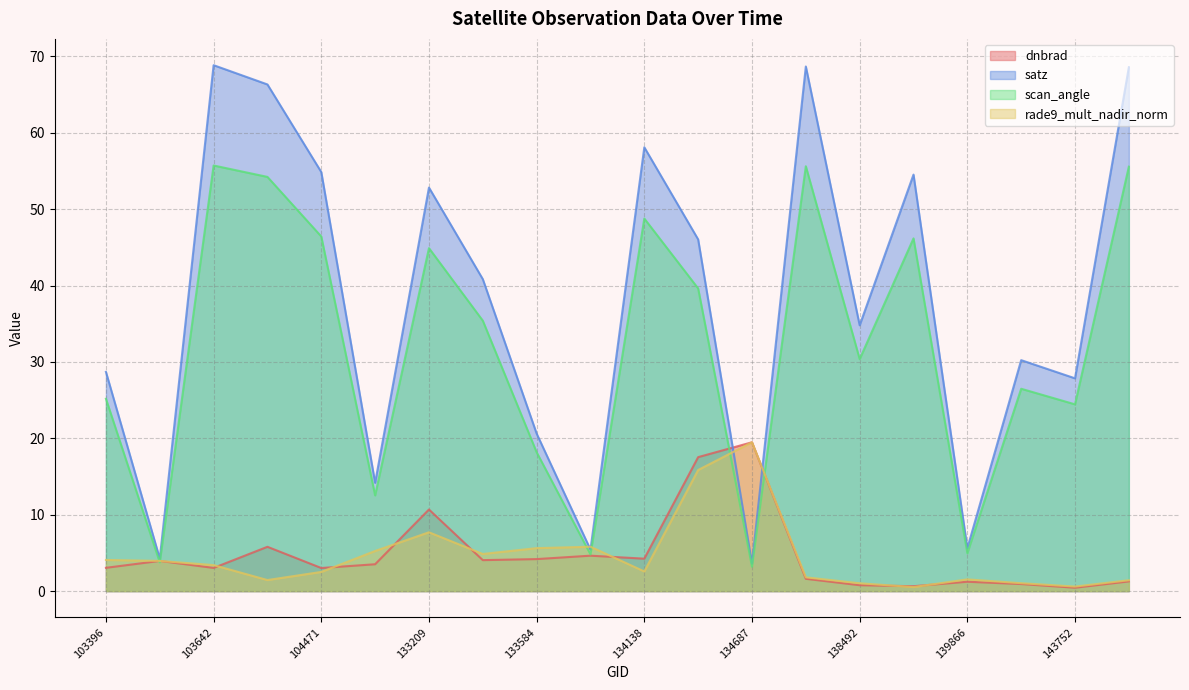

Rank the series at 143752 from lowest to highest value.

dnbrad, rade9_mult_nadir_norm, scan_angle, satz